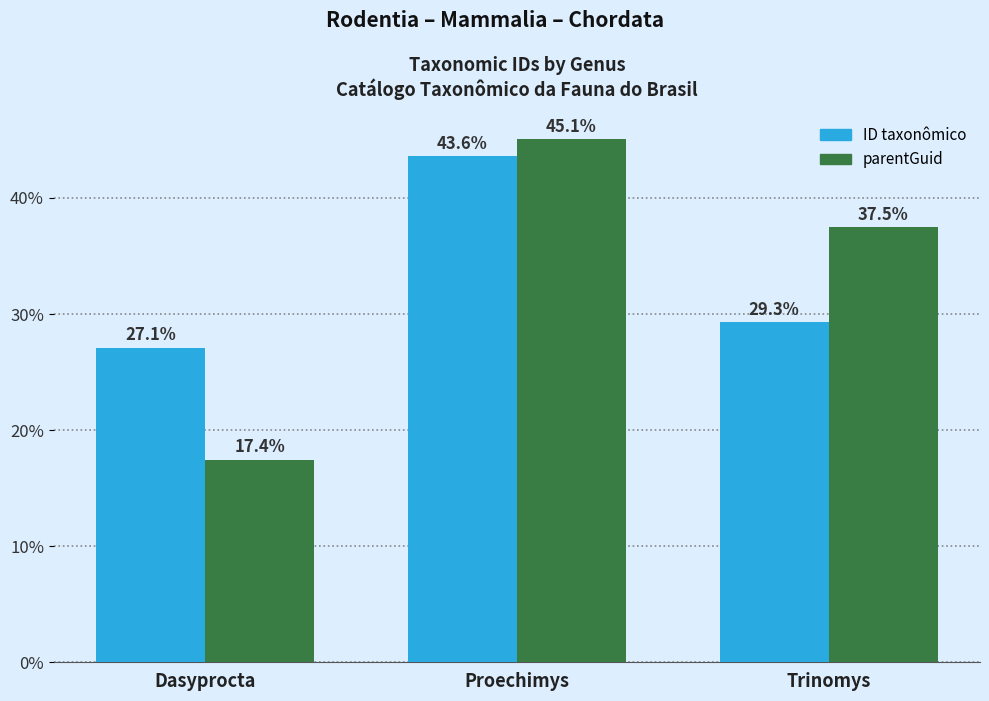

Which series changed the most between Dasyprocta and Proechimys?

parentGuid